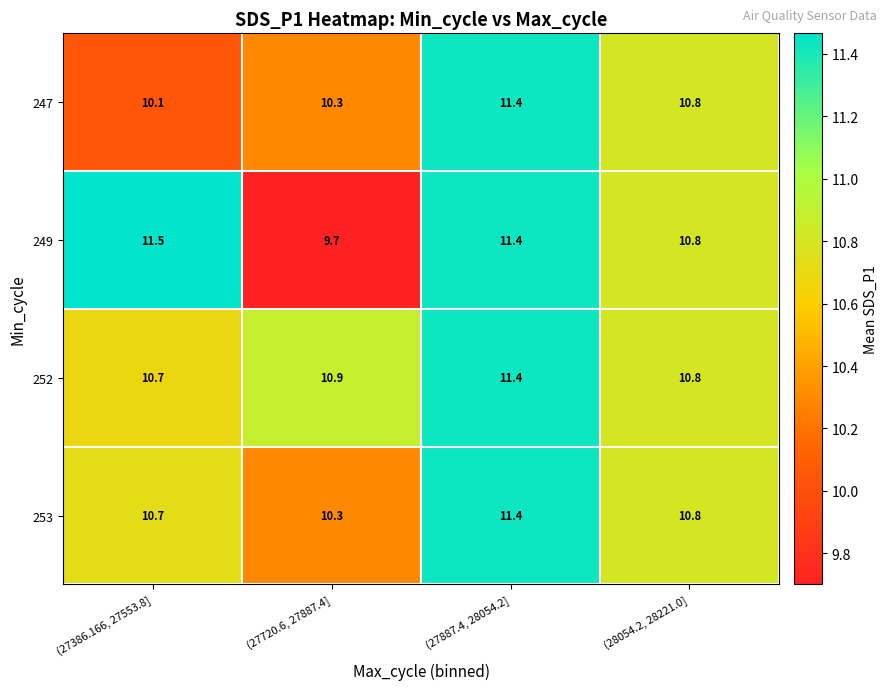

What is the smallest value displayed?

9.7